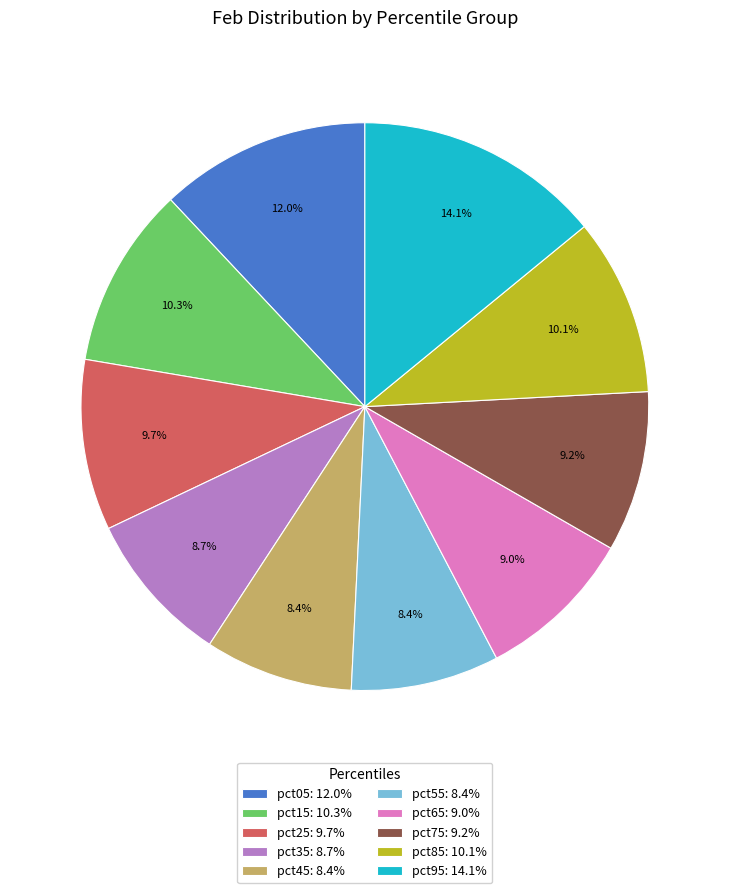

Combined, what portion of the pie is pct55 and pct95?

22.5%